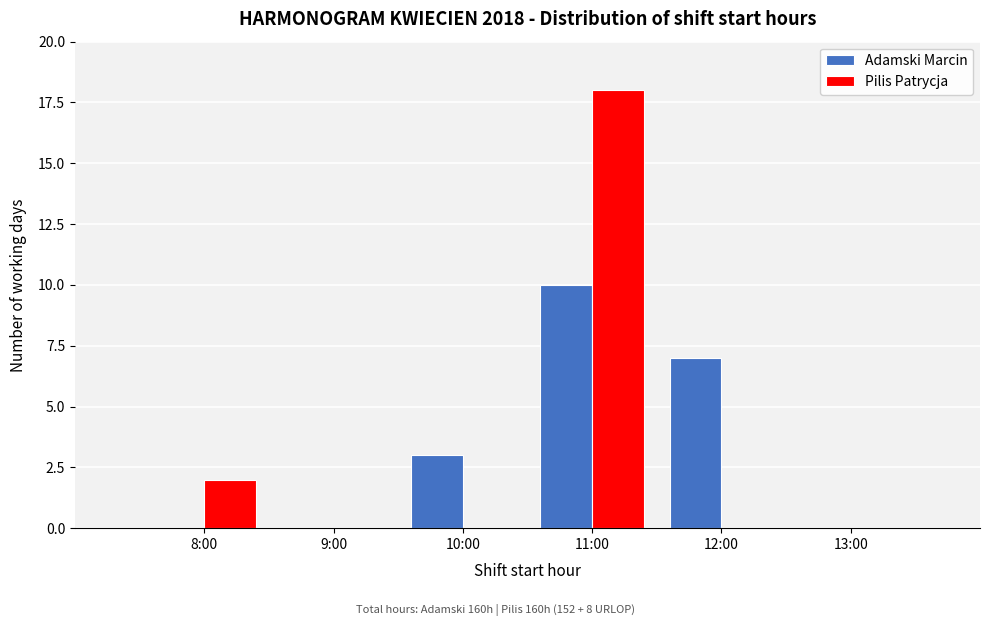

At which category is the sum across all series the highest?

11:00